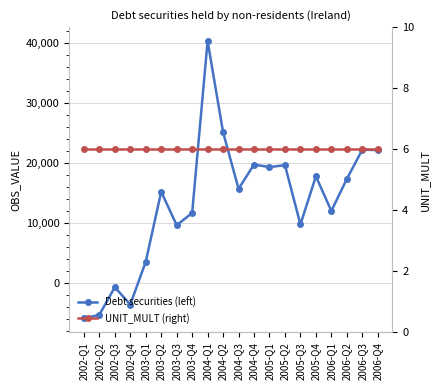

What position from the left is 2004-Q4?

12